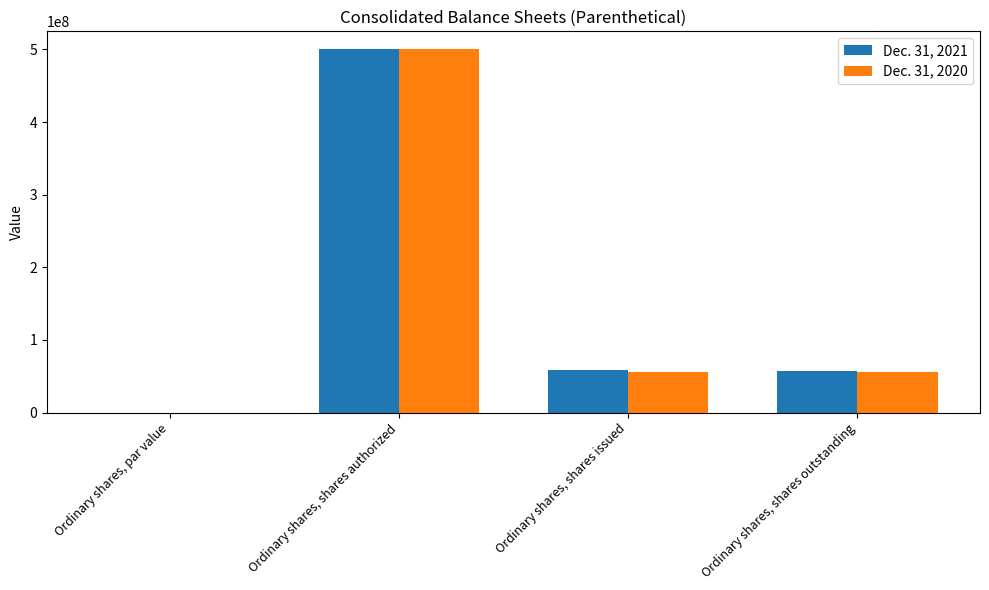

At which category is the sum across all series the highest?

Ordinary shares, shares authorized